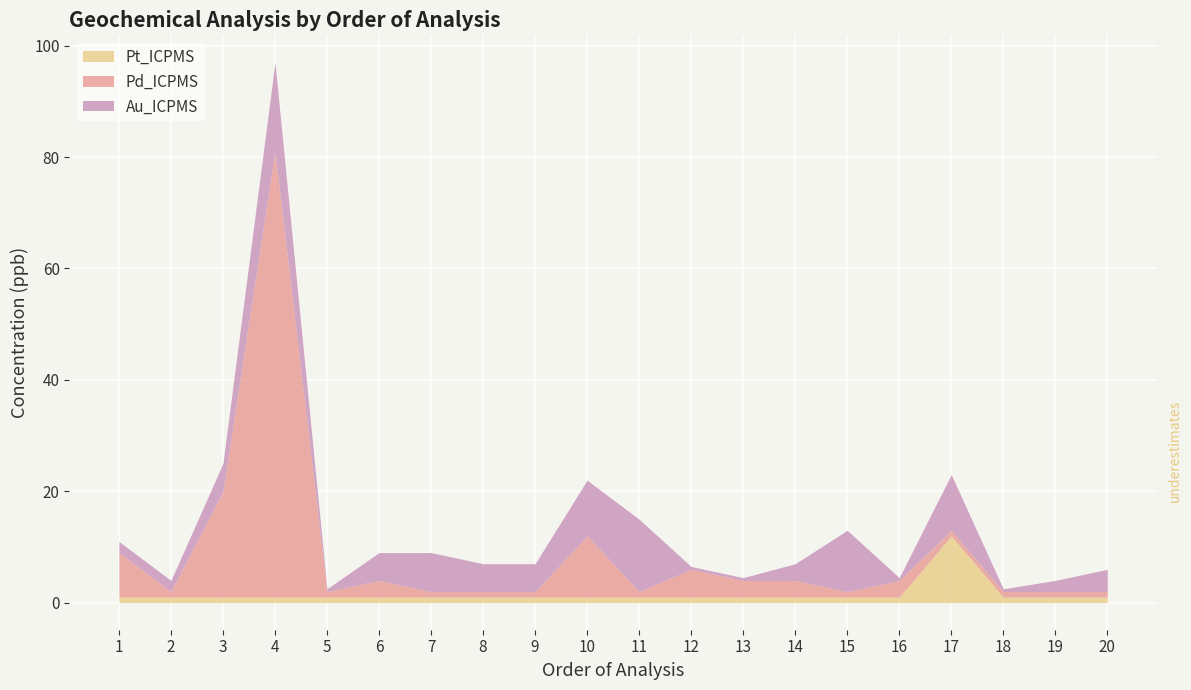

Is it true that Pt_ICPMS equals 1.5 at 9?

False